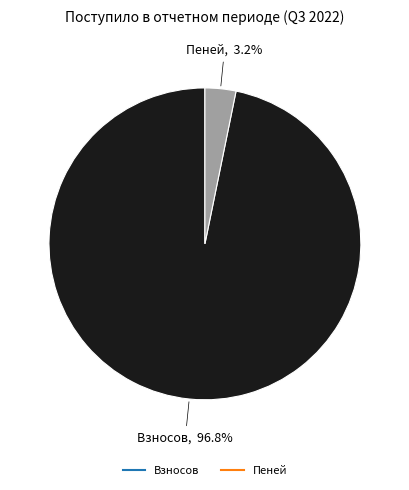

Is there a majority slice in this chart?

Yes